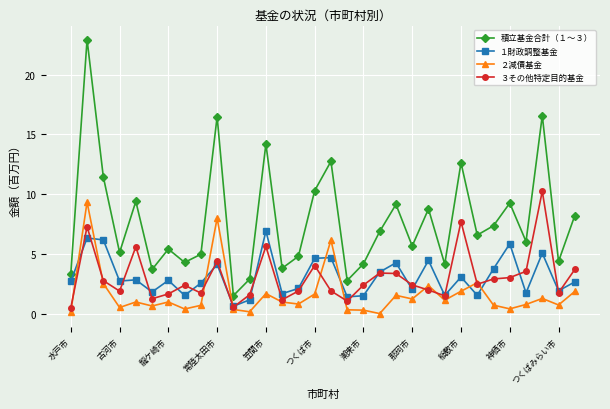

What is the value of the 積立基金合計（１～３） point at the 3rd from the left?

11.4